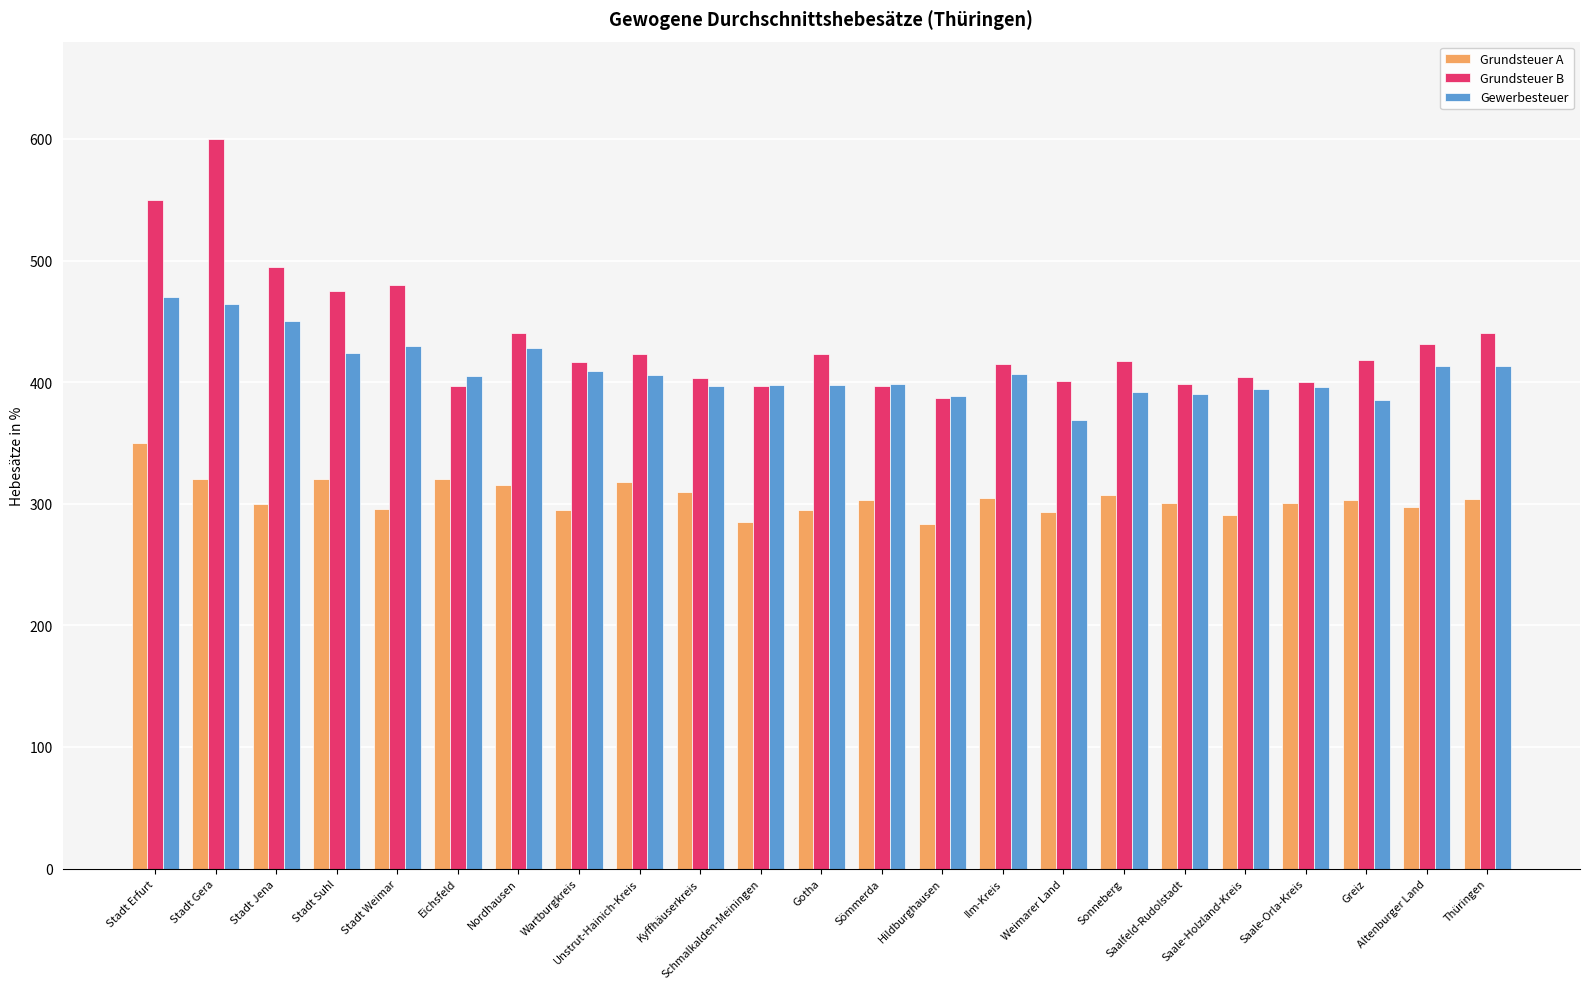

How many data points in Gewerbesteuer are above 405?

12